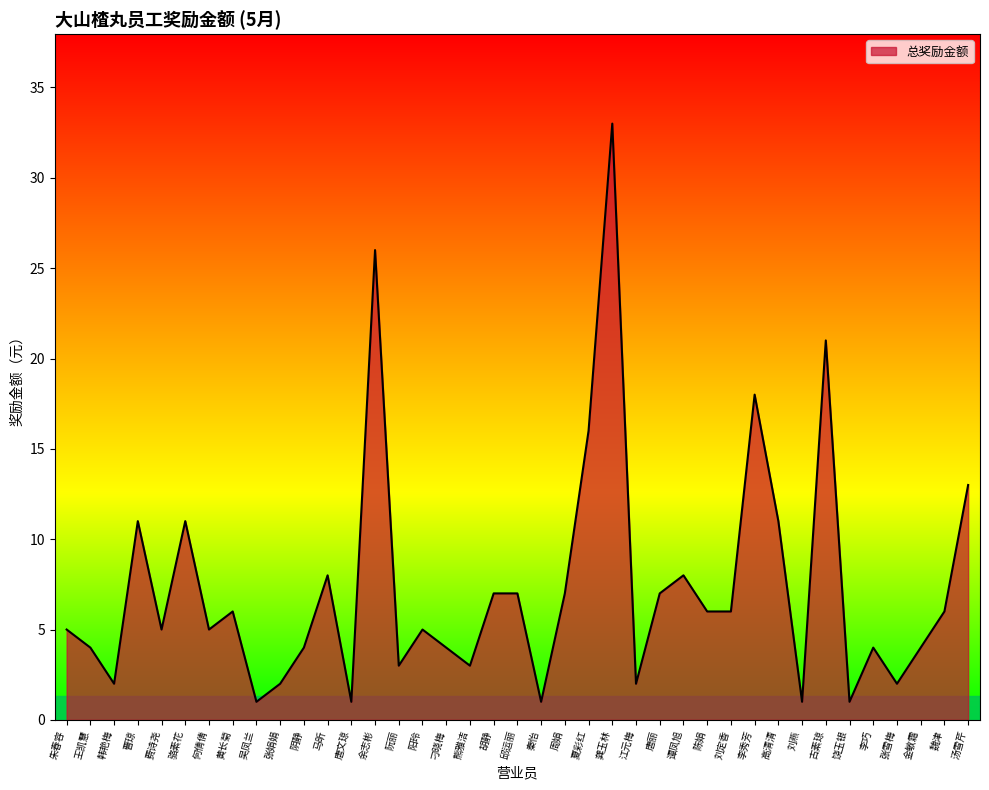

What is the change in value from 马昕 to 刘燕?

-7